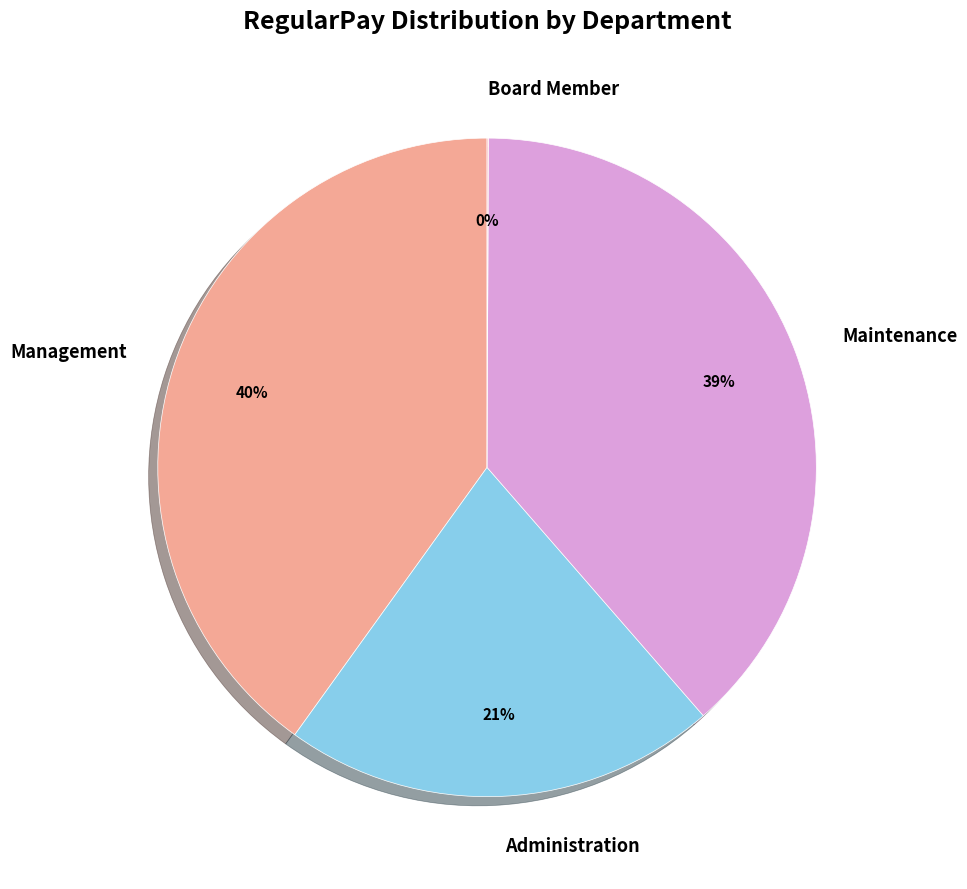

What percentage is the Maintenance slice, to the nearest percent?

39%